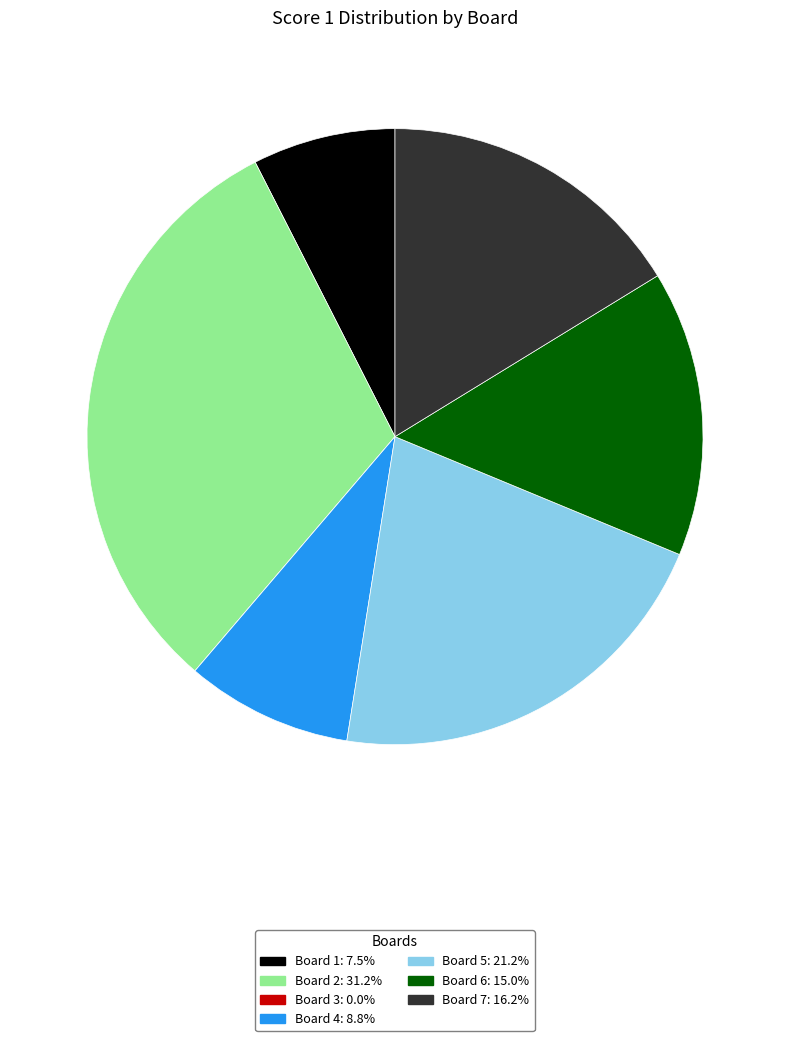

Does Board 2 represent more than half of the total?

No